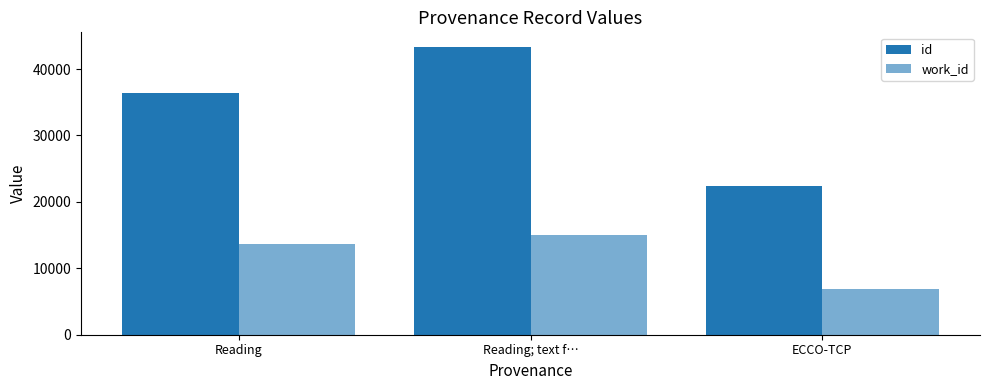

How many values in the work_id series are below 13607?

1